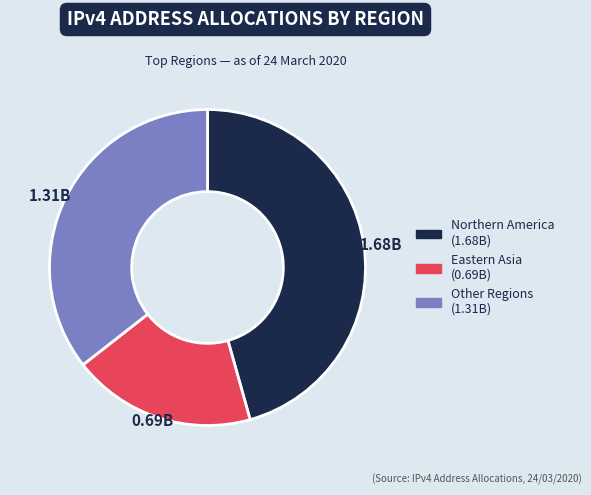

Is there any slice that represents more than half of the pie?

No